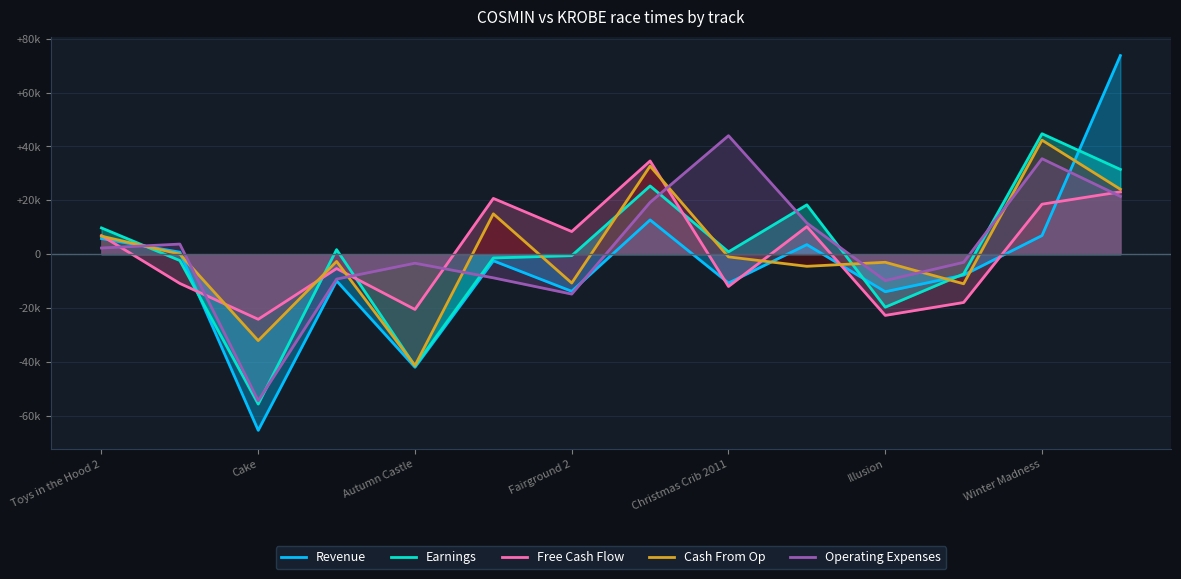

What is the minimum value shown in the chart?

-65372.8